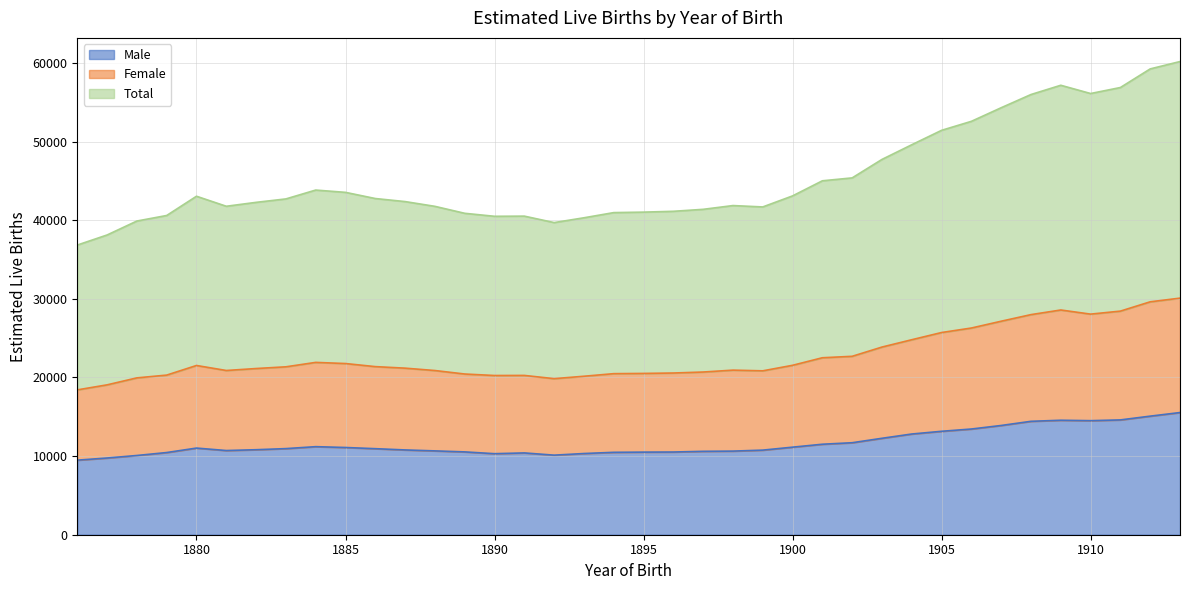

Where does the Male series first go above 10941?

1880